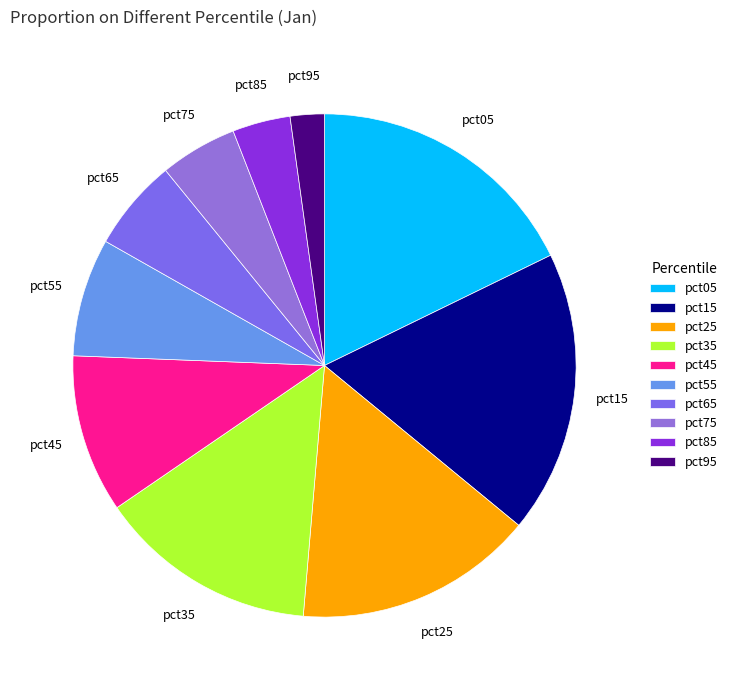

Between pct95 and pct85, which is larger?

pct85